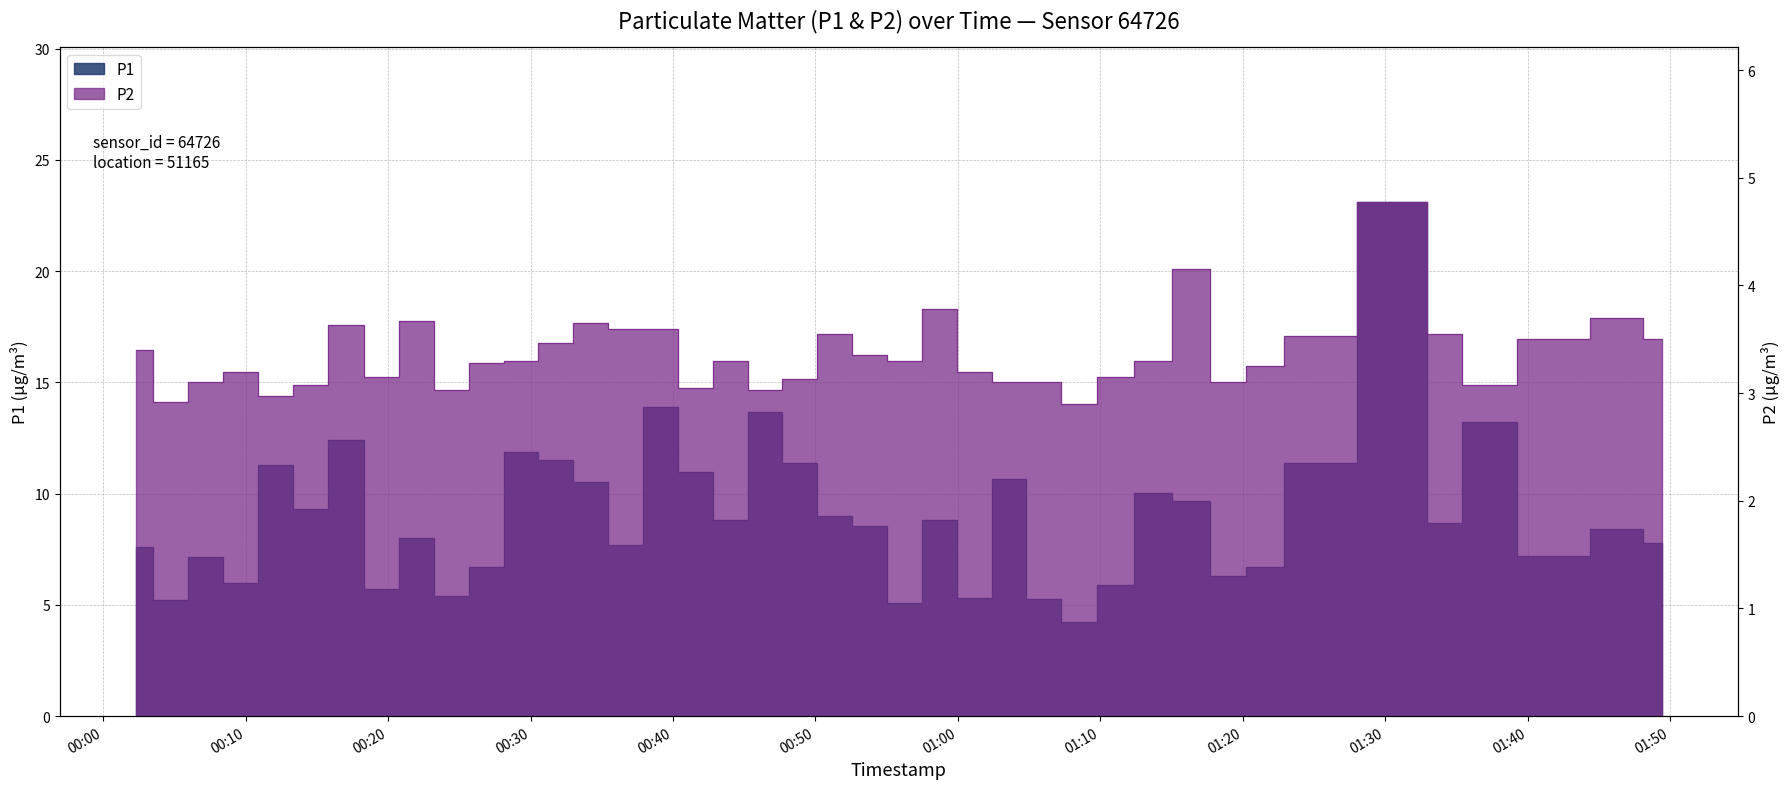

What are all the series names shown in the legend?

P1, P2